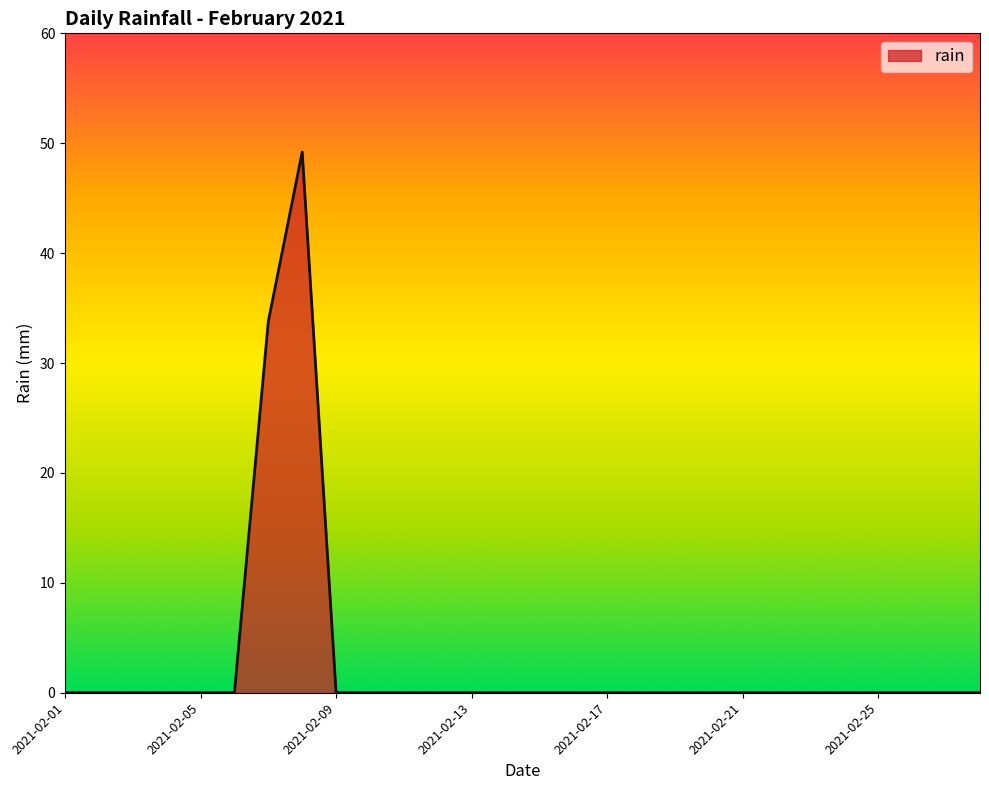

What is the difference between the maximum and minimum values?

49.2